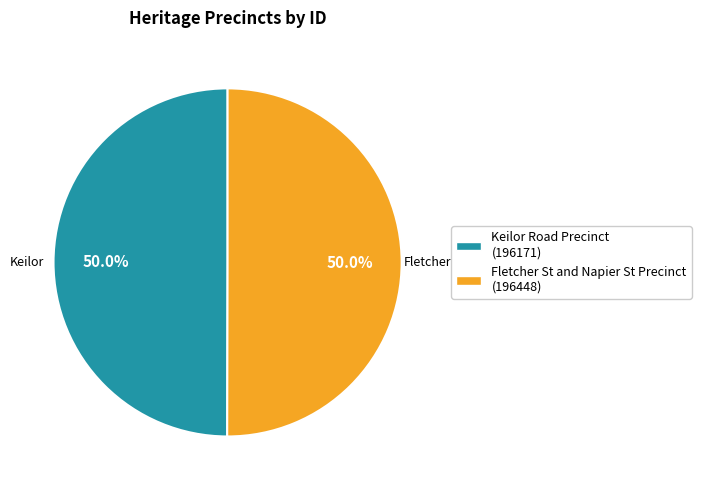

How much of the chart is everything except Keilor Road Precinct (196171)?

50.0%